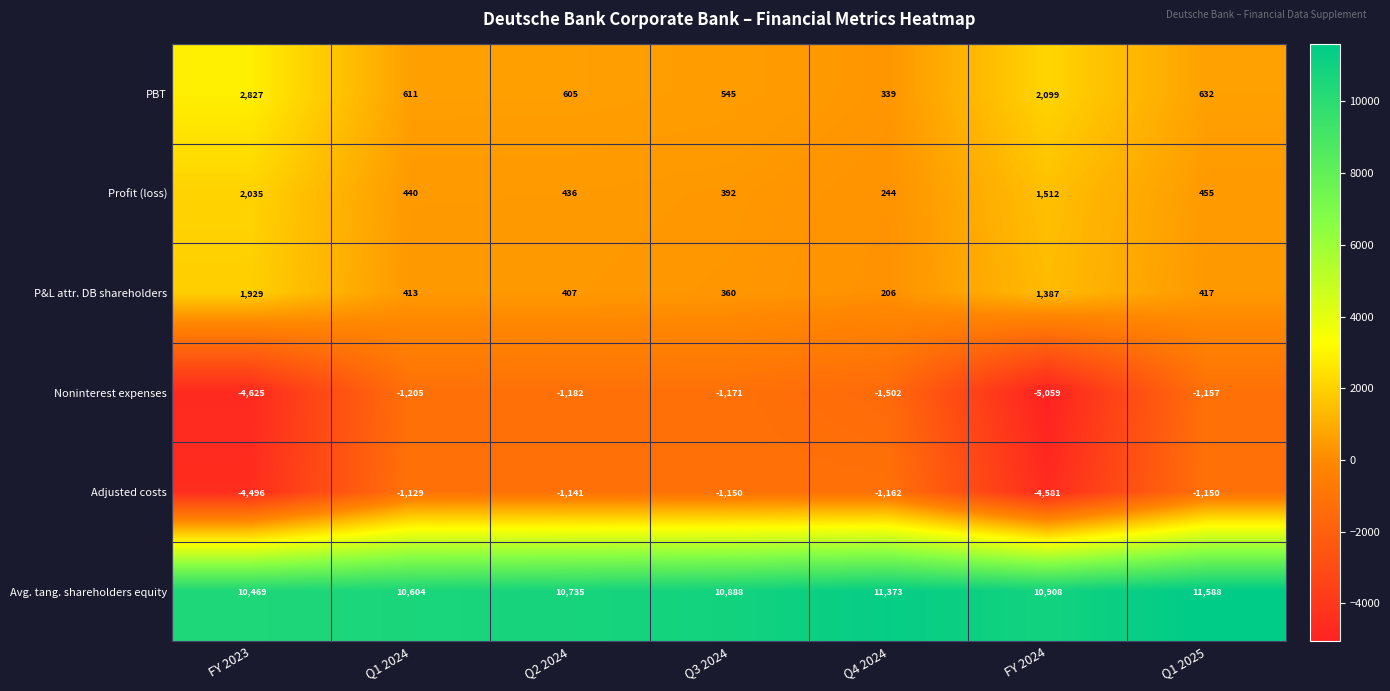

How many data points in Noninterest expenses are less than -1205?

3